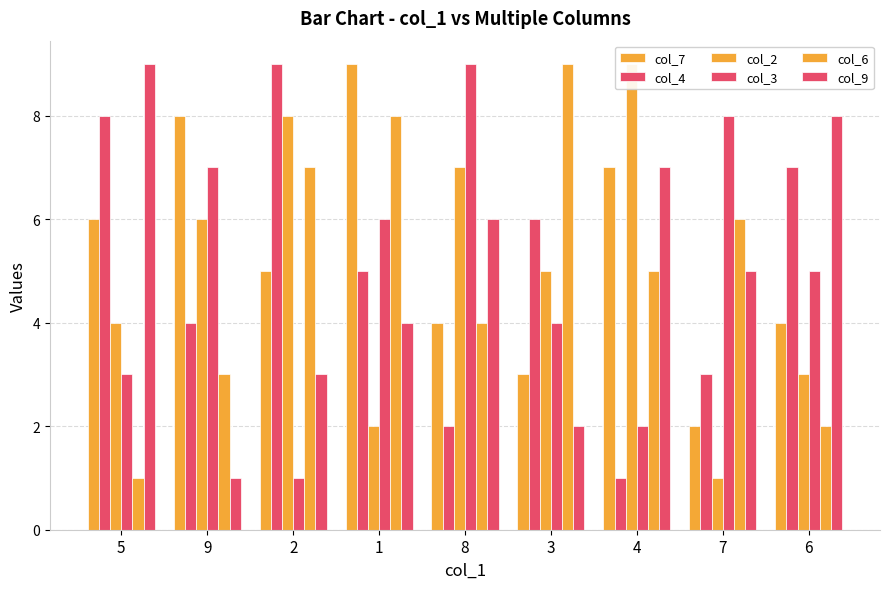

What is the approximate value of col_3 at 8?

9